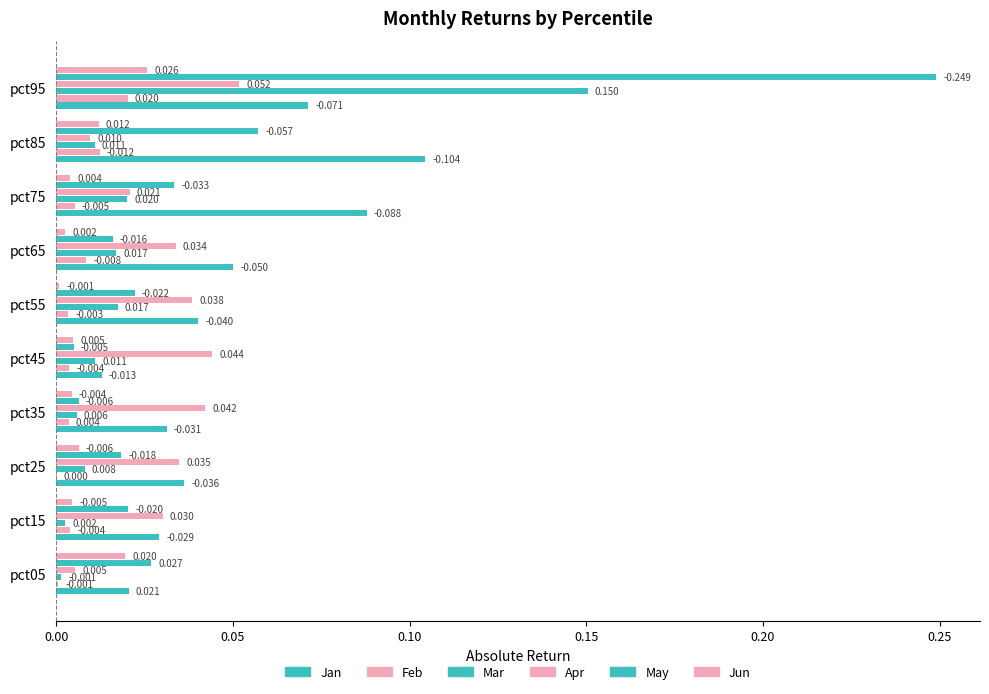

Reading left to right, transcribe all the data shown in this chart.

Jan: 0.0	0.0	0.0	0.0	0.0	0.0	0.1	0.1	0.1	0.1
Feb: 0.0	0.0	0.0	0.0	0.0	0.0	0.0	0.0	0.0	0.0
Mar: 0.0	0.0	0.0	0.0	0.0	0.0	0.0	0.0	0.0	0.2
Apr: 0.0	0.0	0.0	0.0	0.0	0.0	0.0	0.0	0.0	0.1
May: 0.0	0.0	0.0	0.0	0.0	0.0	0.0	0.0	0.1	0.2
Jun: 0.0	0.0	0.0	0.0	0.0	0.0	0.0	0.0	0.0	0.0